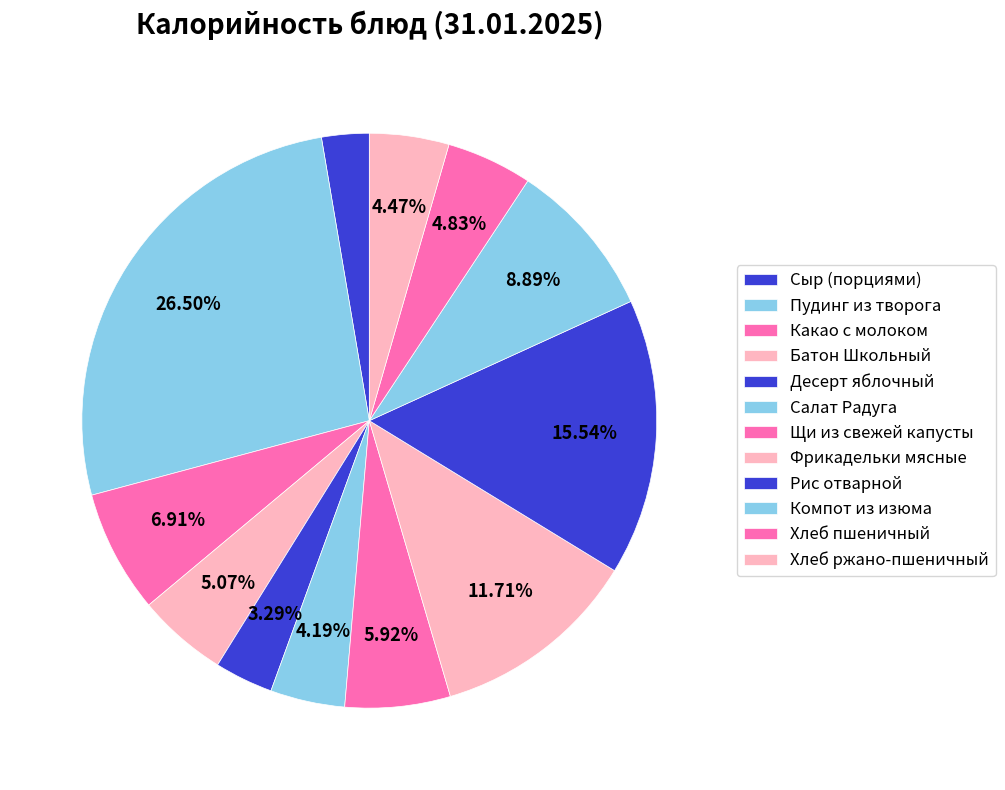

How many segments does this pie chart have?

12